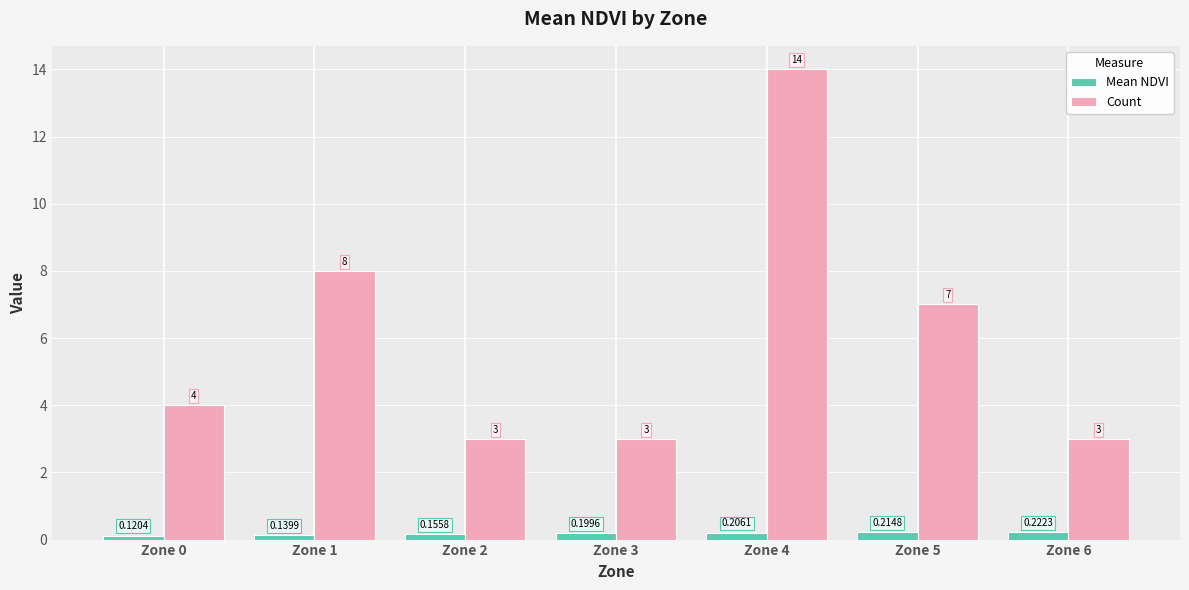

What are all the series names shown in the legend?

Mean NDVI, Count